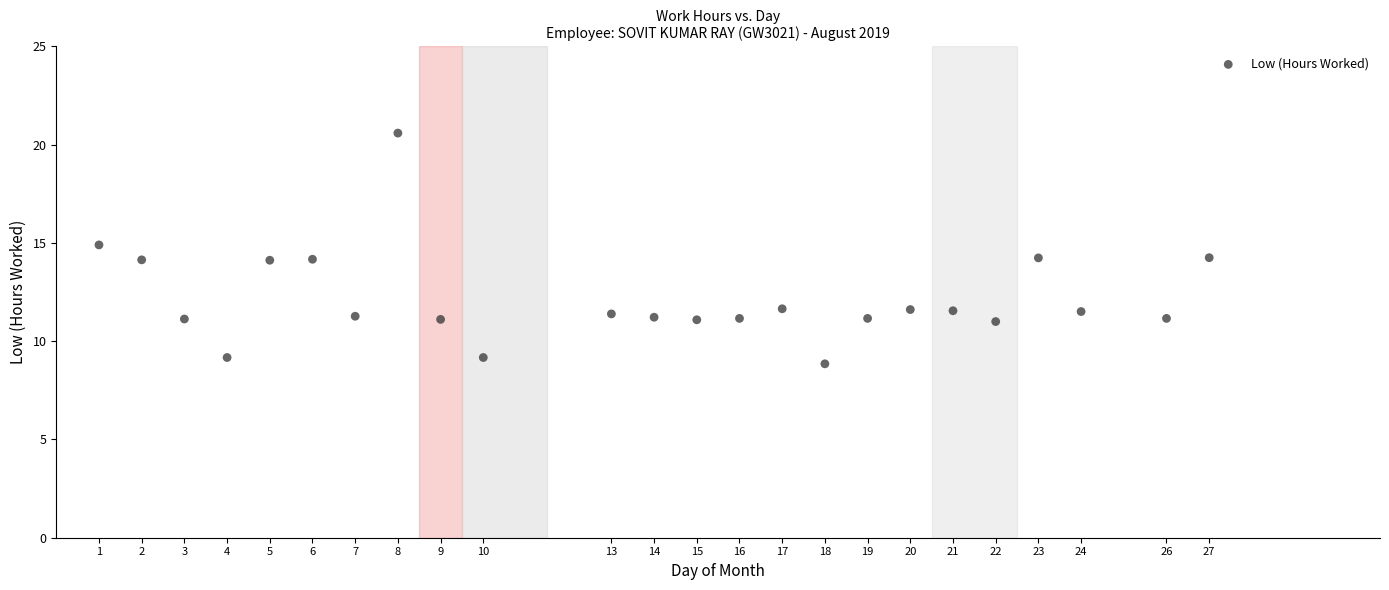

What is the range of X values (max minus min)?

26.0